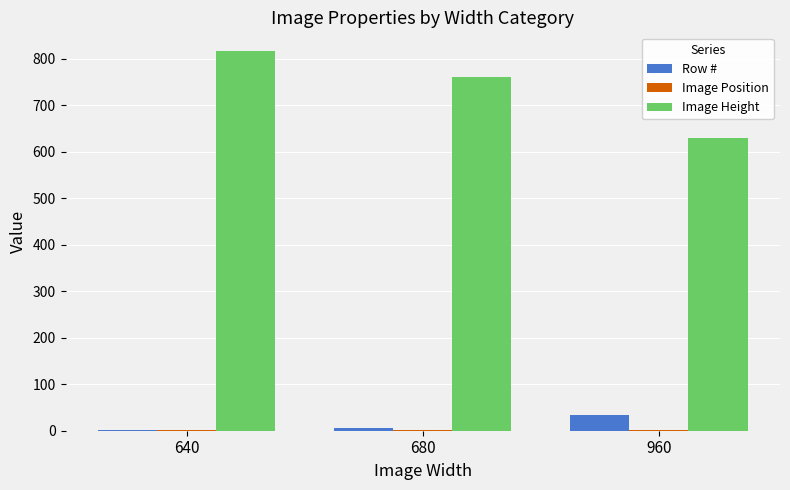

Between 640 and 680, which series saw the biggest shift?

Image Height